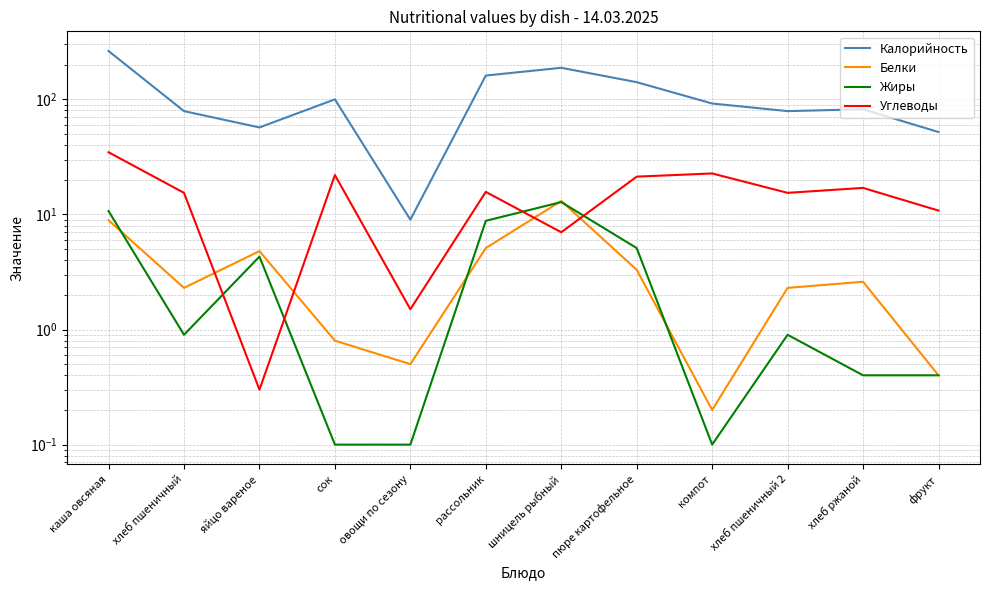

What is the maximum value for Белки?

13.1